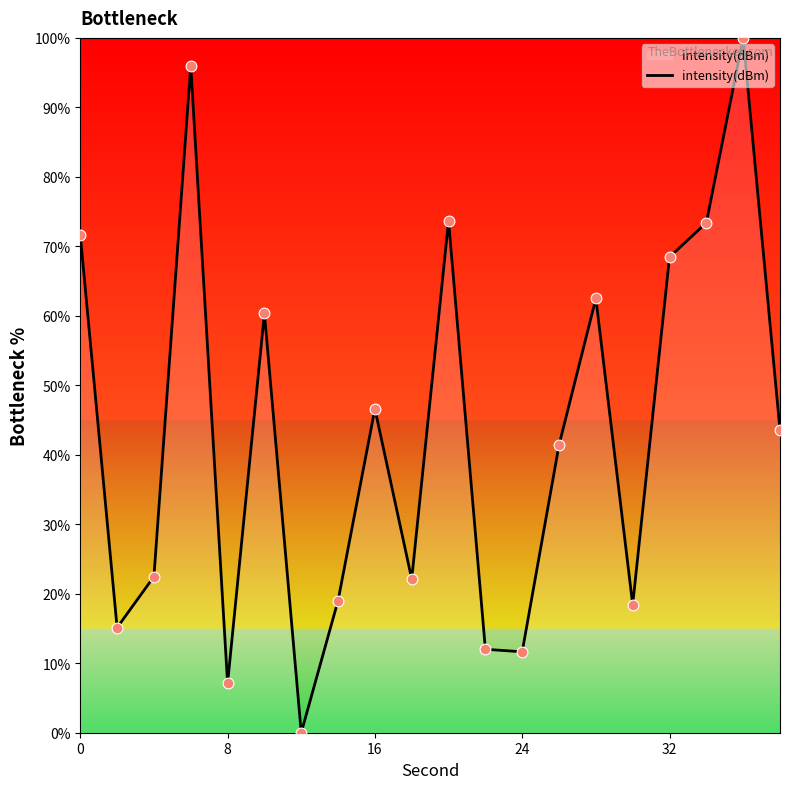

What is the maximum value shown in the chart?

100.0